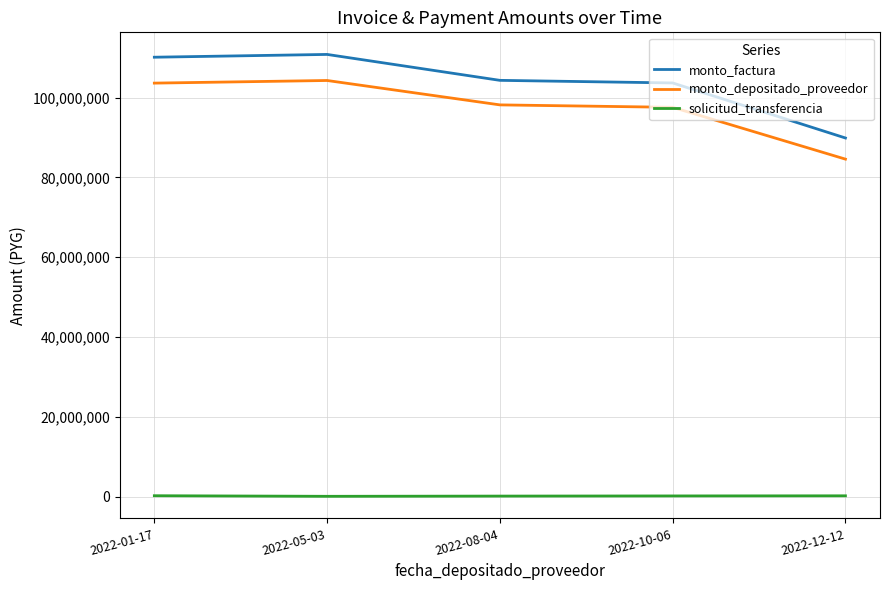

The value of monto_depositado_proveedor at 2022-01-17 is 103653612. True or false?

True